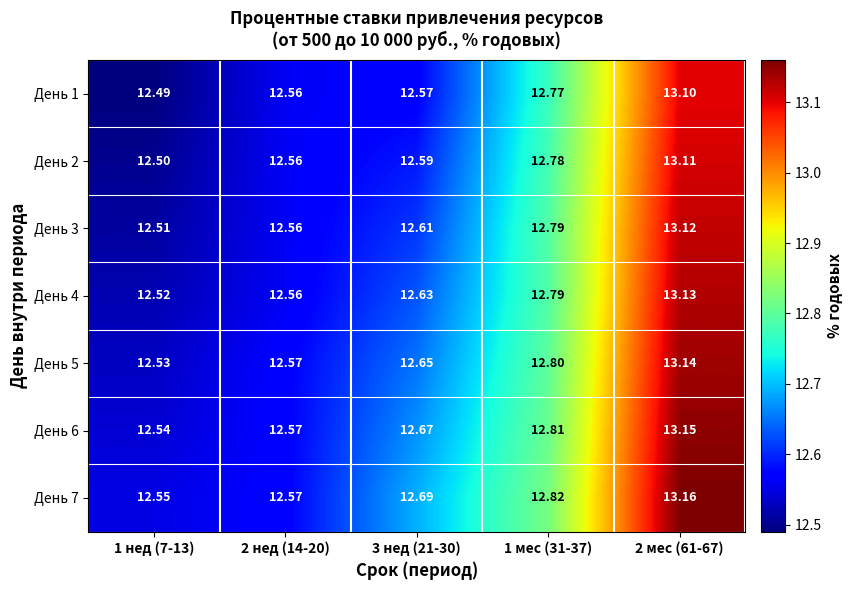

Is the value of День 5 at 1 мес (31-37) greater than the value of День 7 at 1 нед (7-13)?

Yes